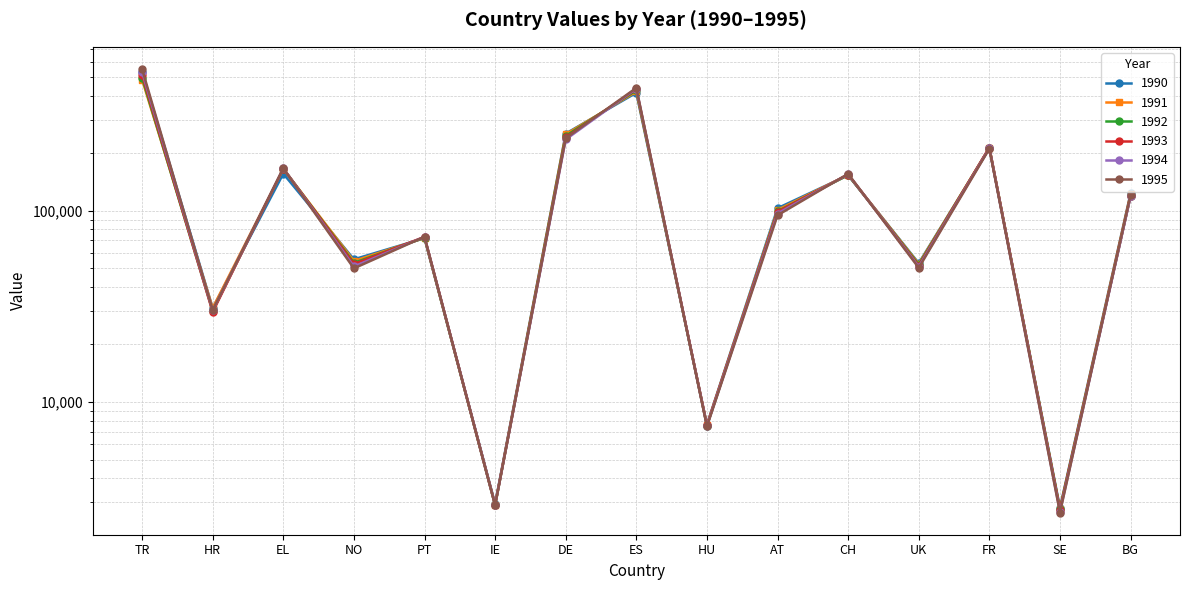

Rank the categories by 1992 value from lowest to highest.

SE, IE, HU, HR, UK, NO, PT, AT, BG, CH, EL, FR, DE, ES, TR